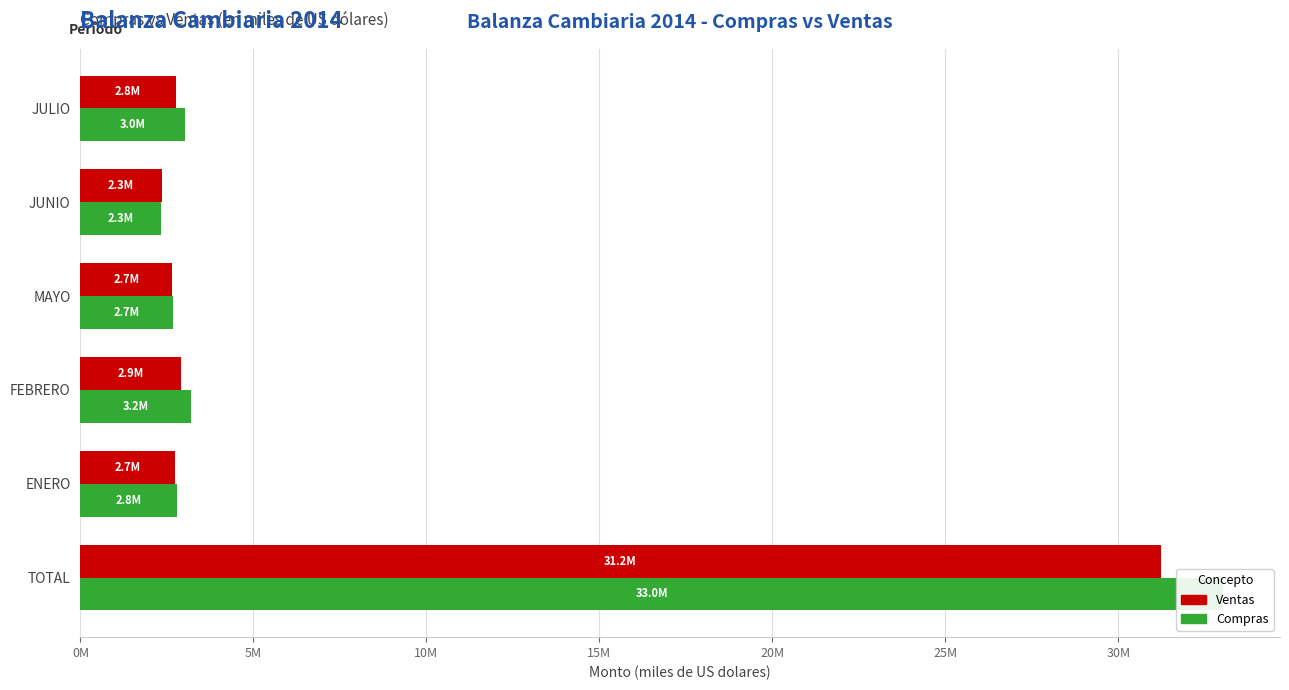

Which series has the largest range (max minus min)?

Compras